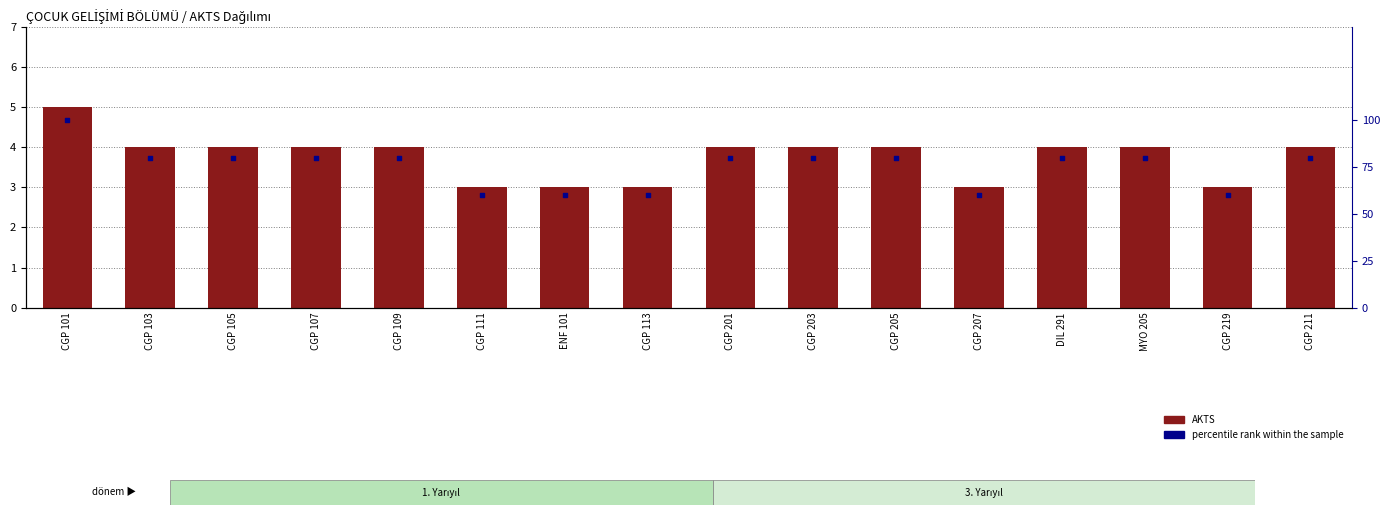

Which series reaches the maximum Y coordinate?

percentile rank within the sample